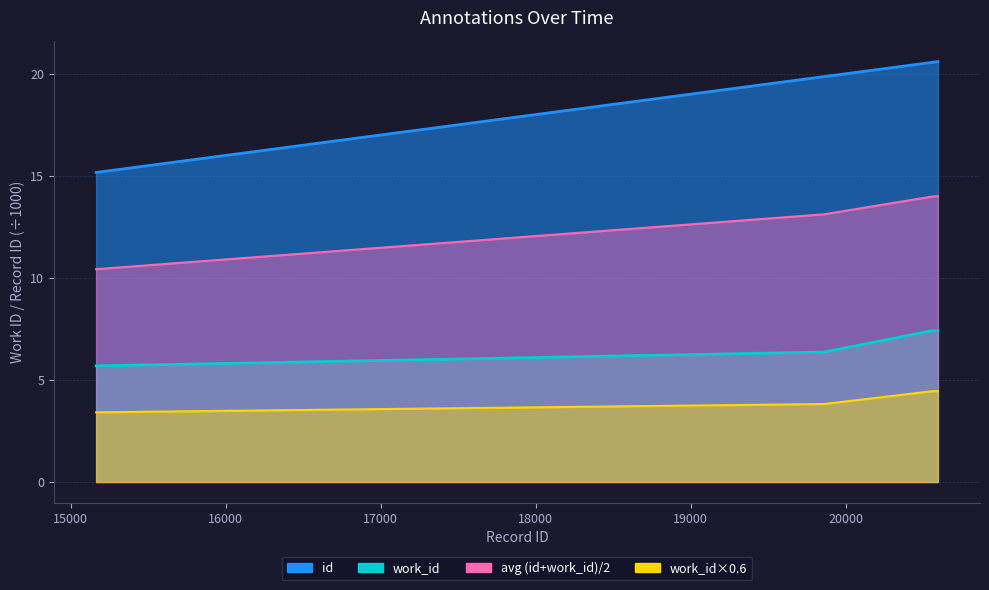

True or false: id has more than 2 interior local peaks.

False